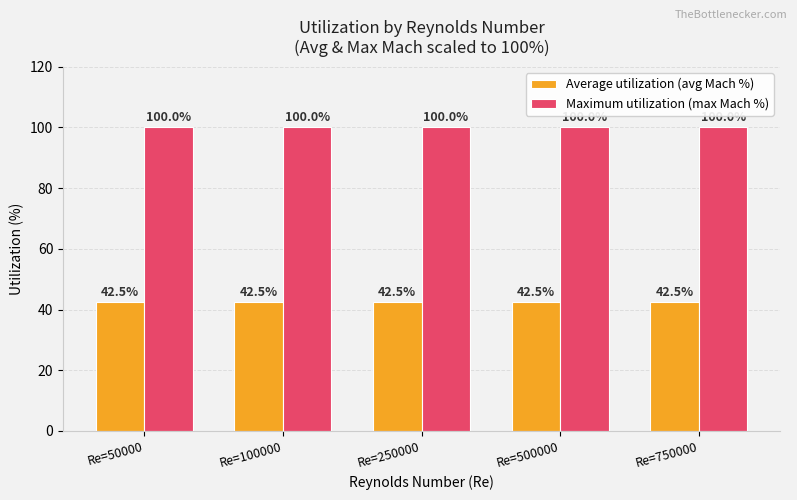

Rank the series by their maximum value, from lowest to highest.

Average utilization (avg Mach %), Maximum utilization (max Mach %)